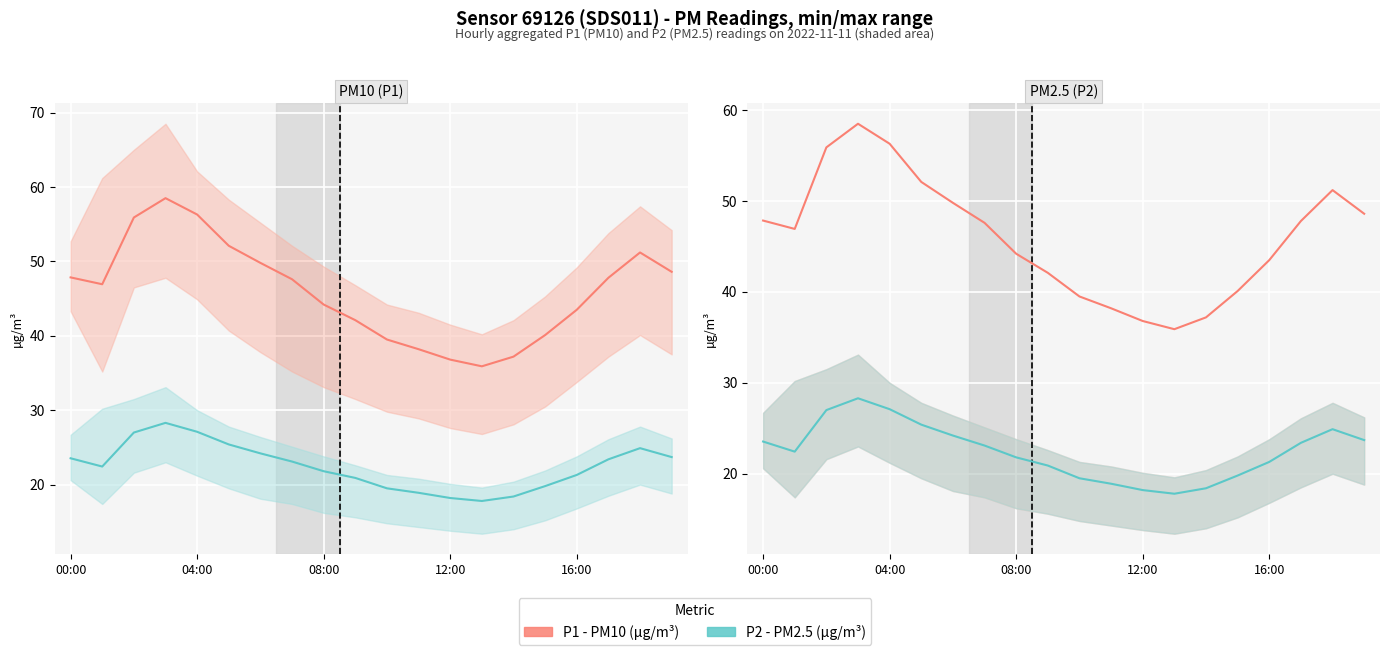

True or false: P1 (PM10) and P2 (PM2.5) cross at least once.

False